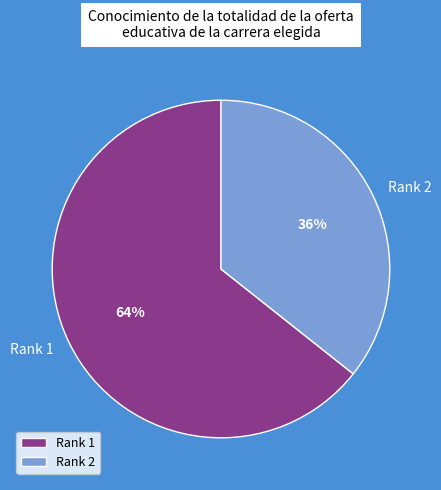

The Rank 2 slice represents 45% of the pie. True or false?

False